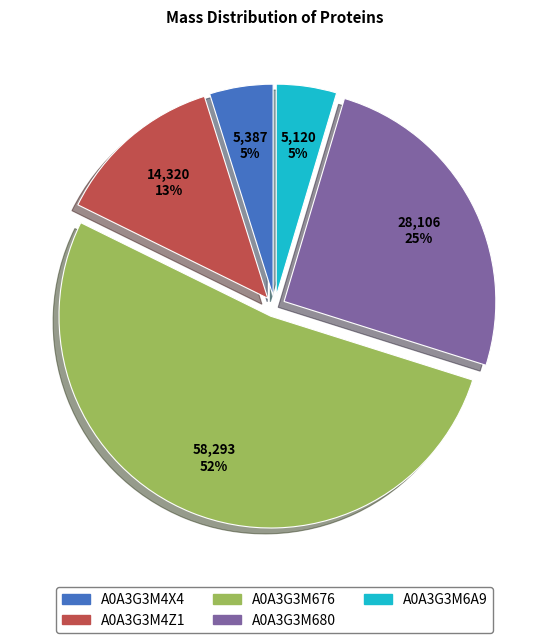

To the nearest percent, what portion does A0A3G3M6A9 represent?

5%